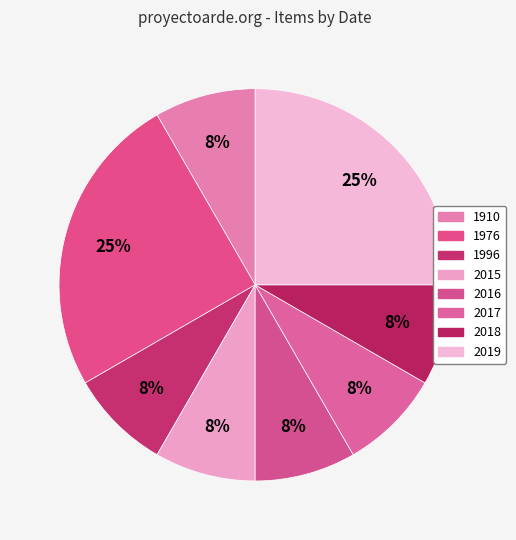

To the nearest percent, what portion does 2015 represent?

8%